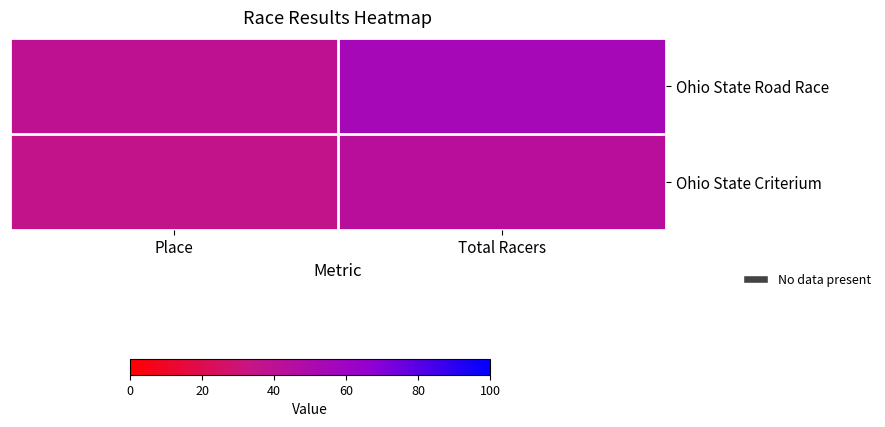

Reading left to right, list all the values displayed in this chart.

Ohio State Road Race: Place=39	Total Racers=55
Ohio State Criterium: Place=36	Total Racers=43